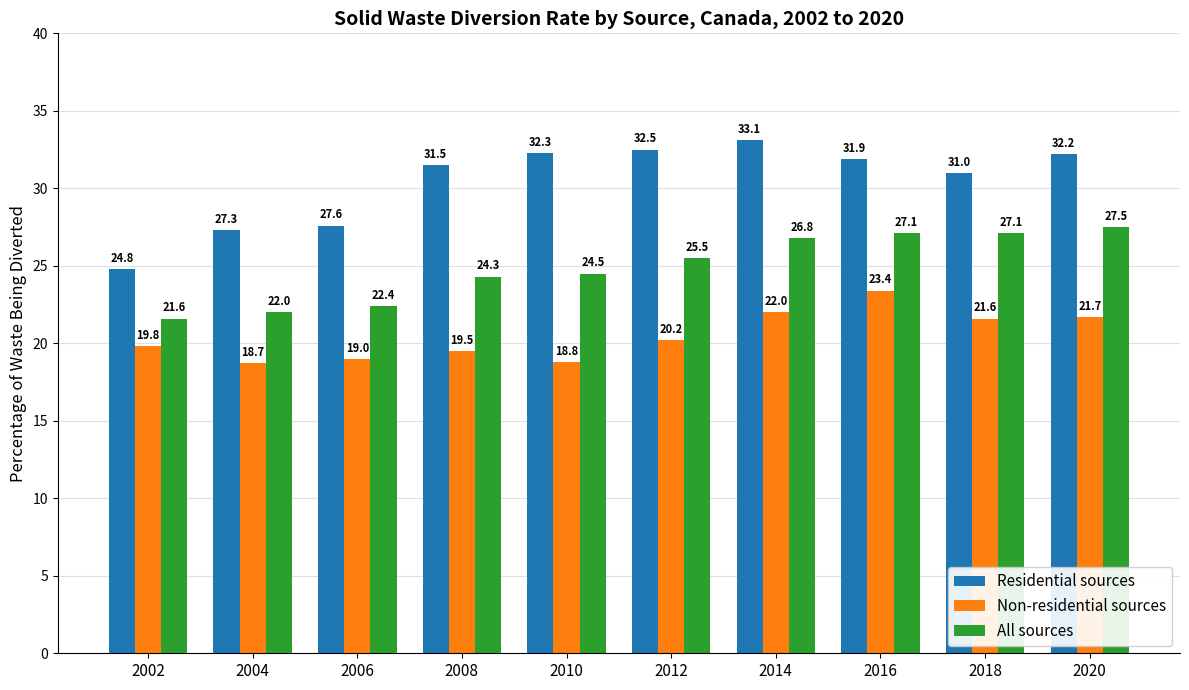

Are the bars horizontal?

No